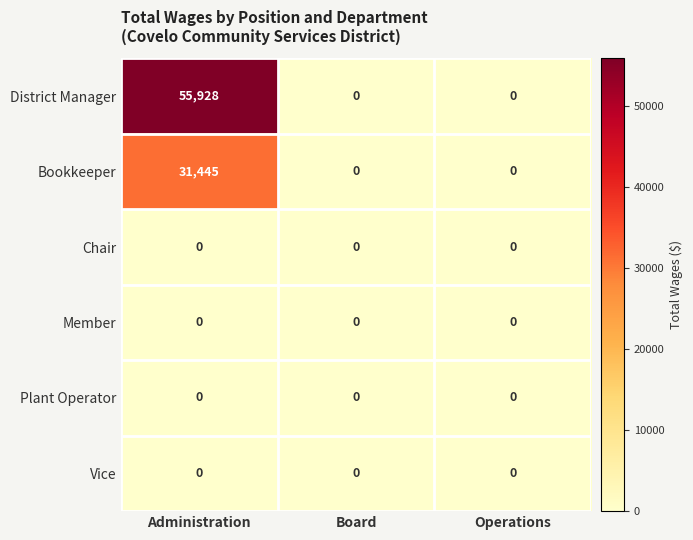

Which series has the largest total across all categories?

District Manager